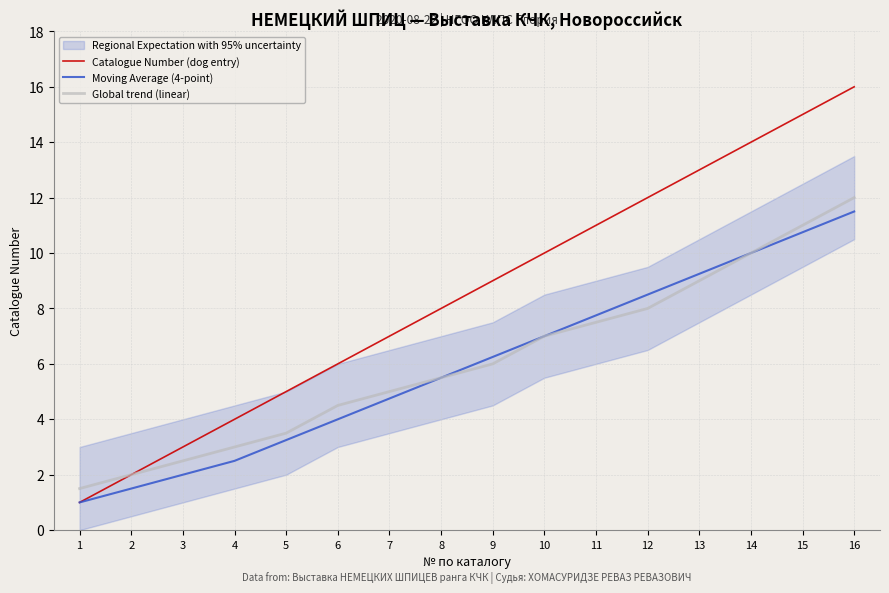

Is it true that Moving Average (4-point) equals 1.7 at 10?

False